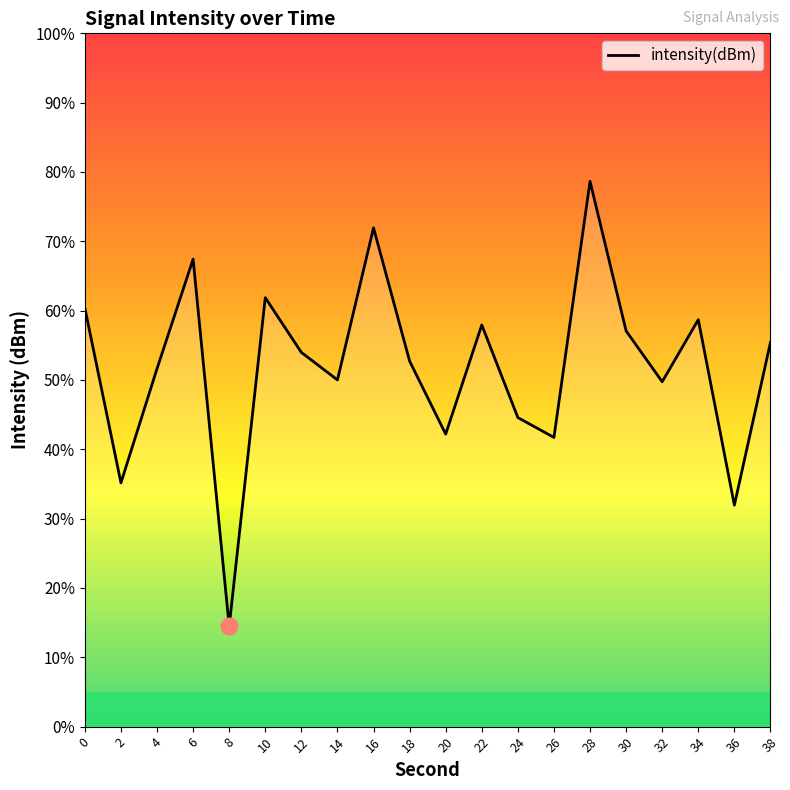

How many series are shown in this chart?

1